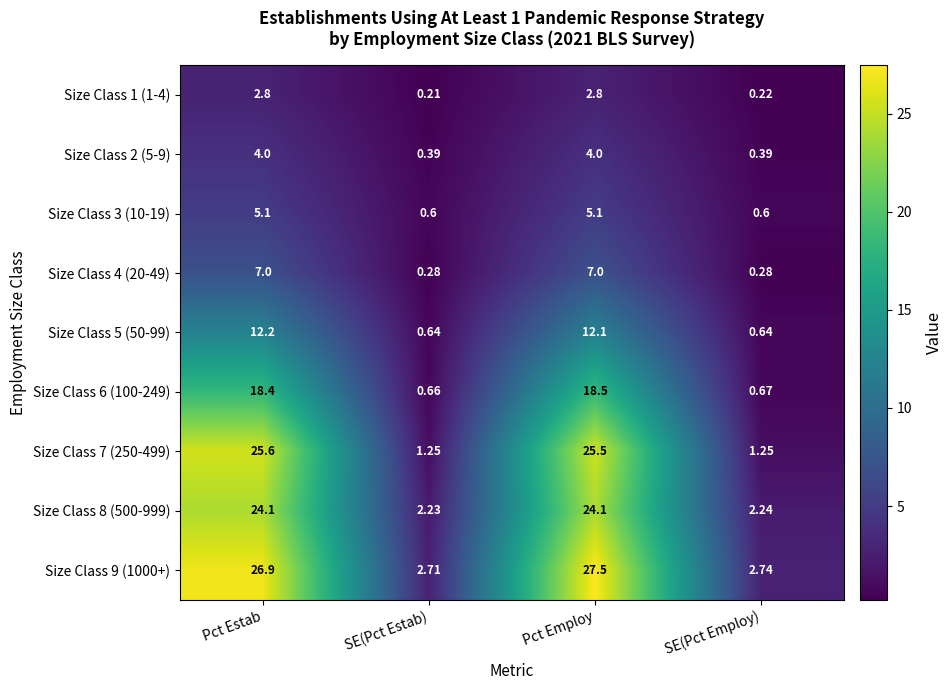

Where is Size Class 1 (1-4) nearest to the value 1?

SE(Pct Employ)